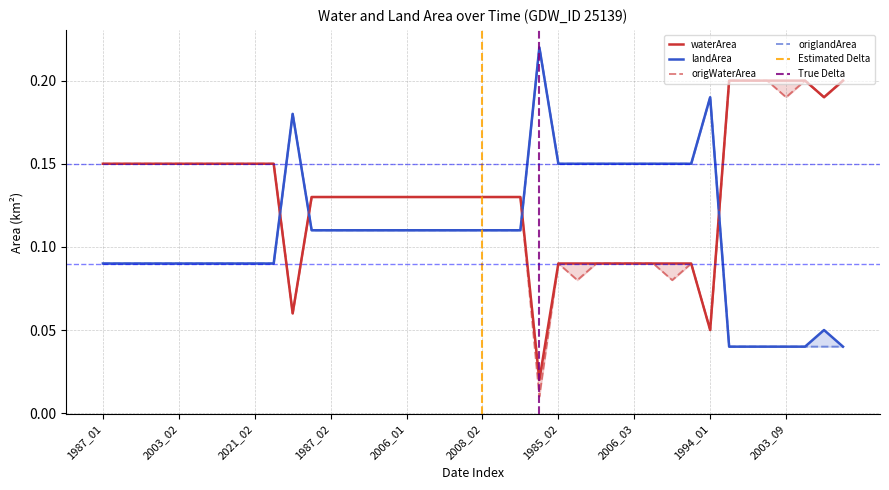

What is the sum of all waterArea values?

5.3